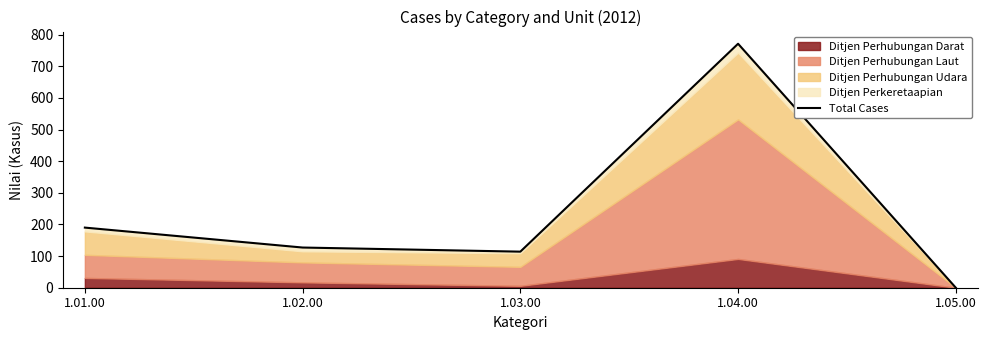

Reading left to right, what are all the values shown in this chart?

190	127	114	771	0